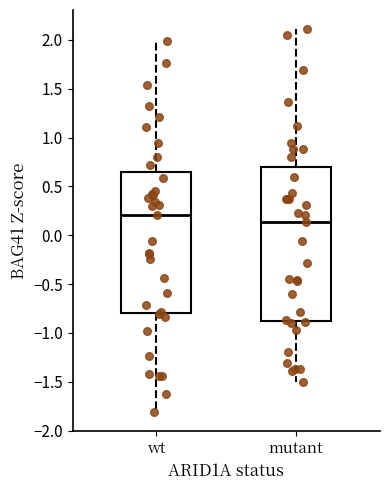

Which box's median line is the lowest?

mutant